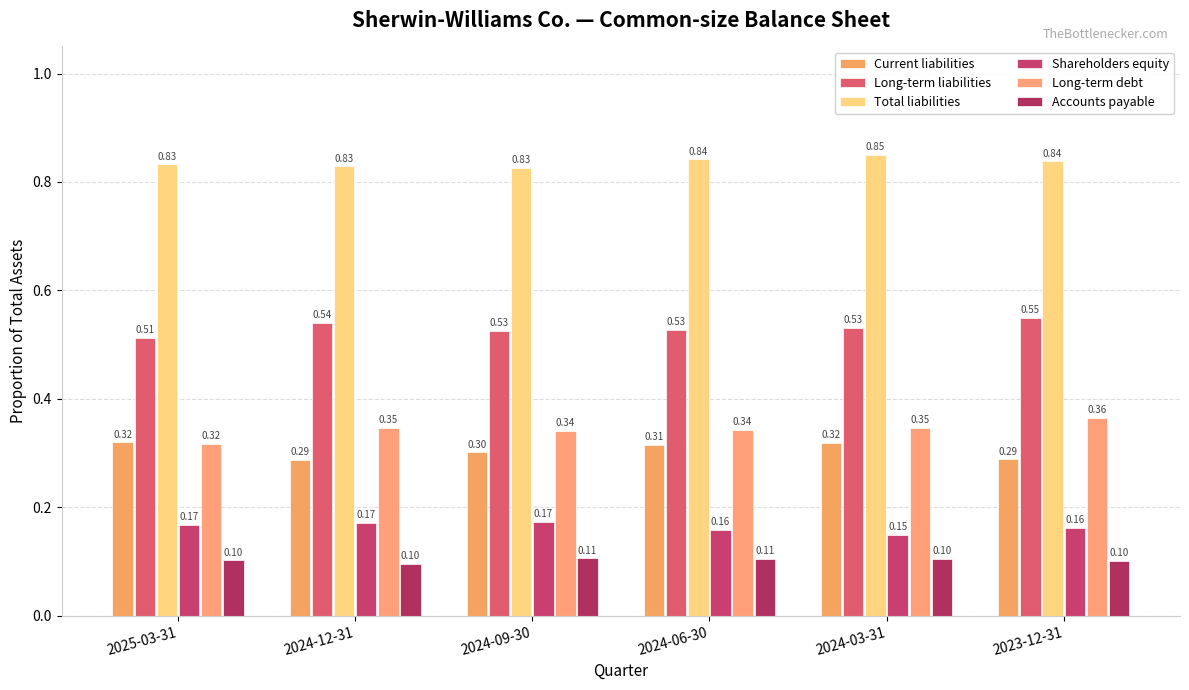

Does the chart contain any negative values?

No